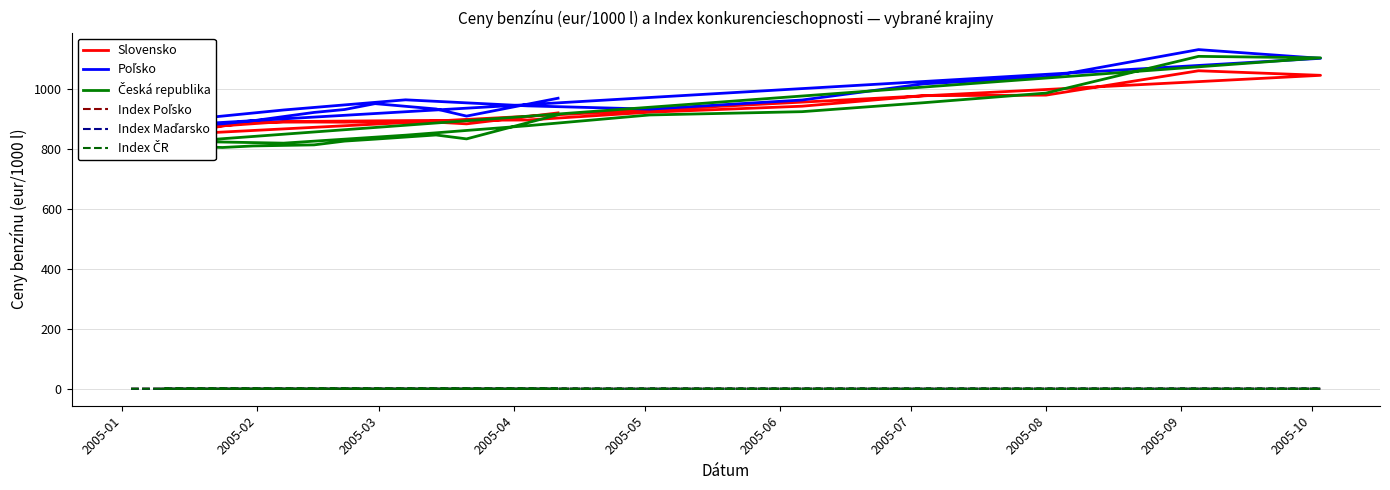

What is the average value of the Slovensko series?

914.1